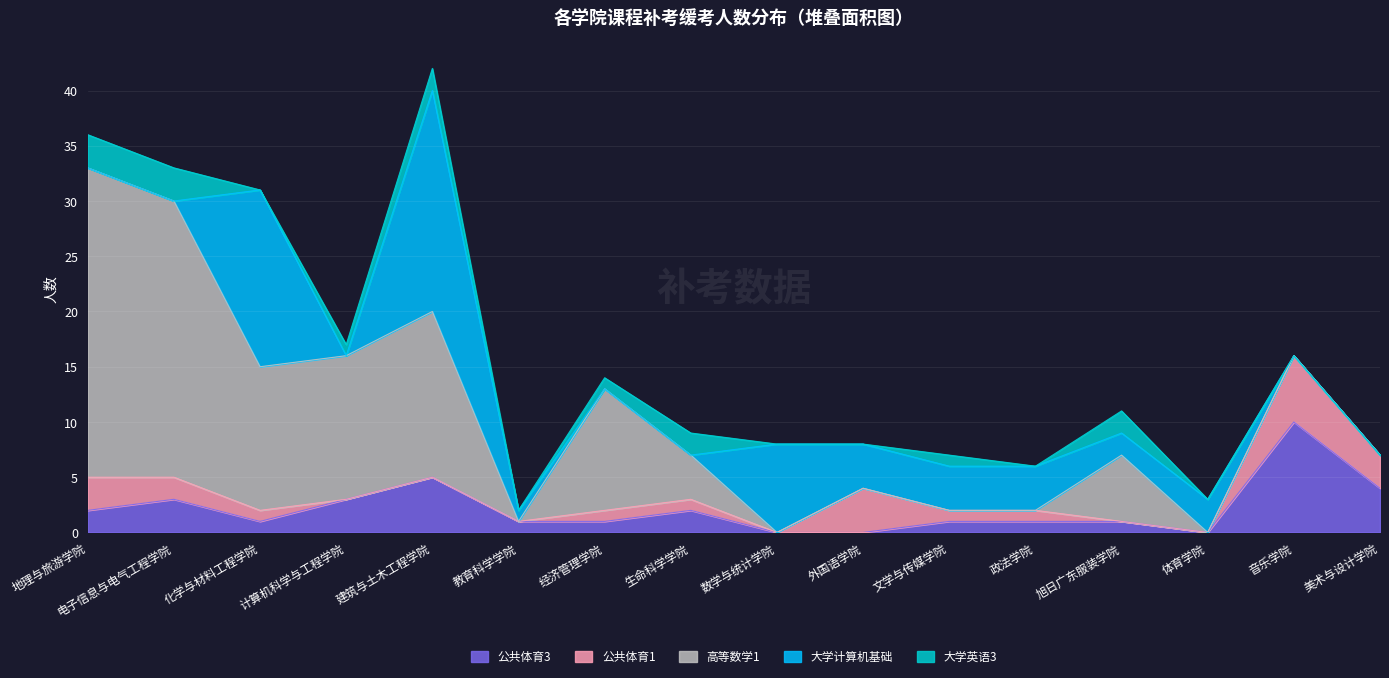

Is the value of 大学计算机基础 at 生命科学学院 greater than the value of 大学英语3 at 建筑与土木工程学院?

No